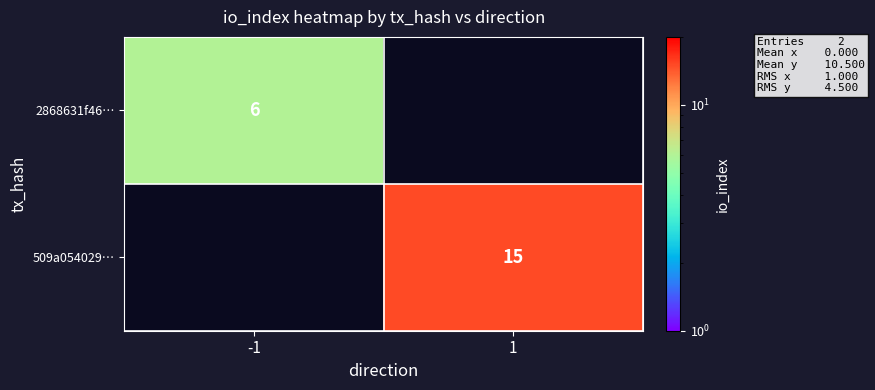

The 2868631f46… series shows 6 at -1. True or false?

True